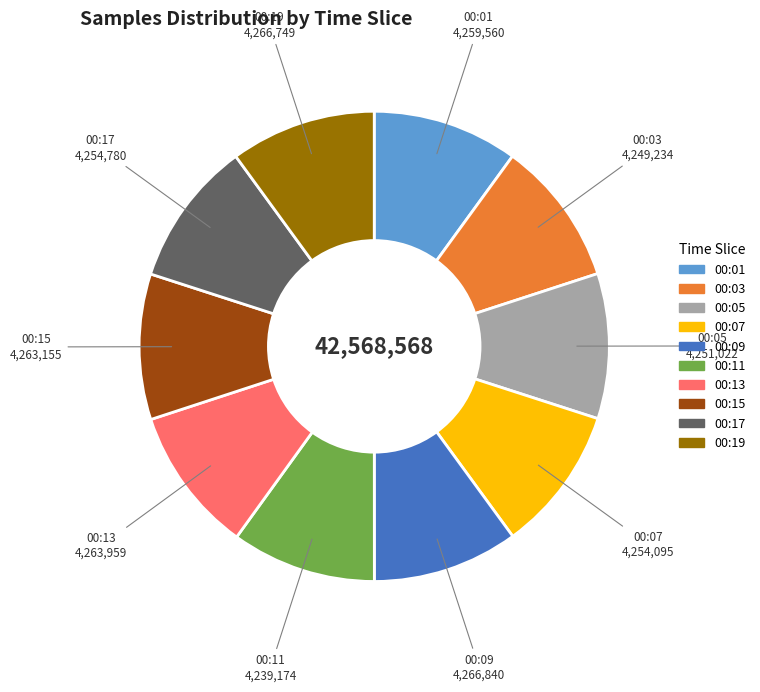

The 00:03 slice represents 10% of the pie. True or false?

True